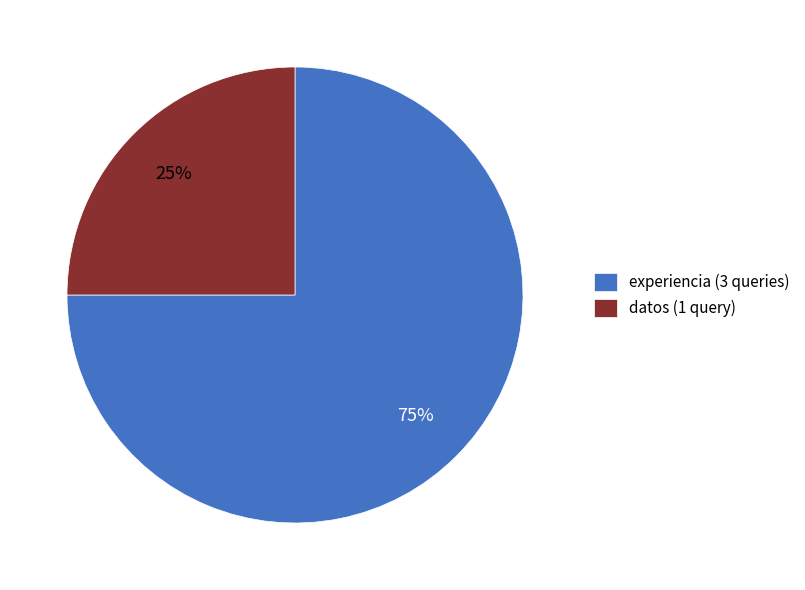

Is there any slice that represents more than half of the pie?

Yes